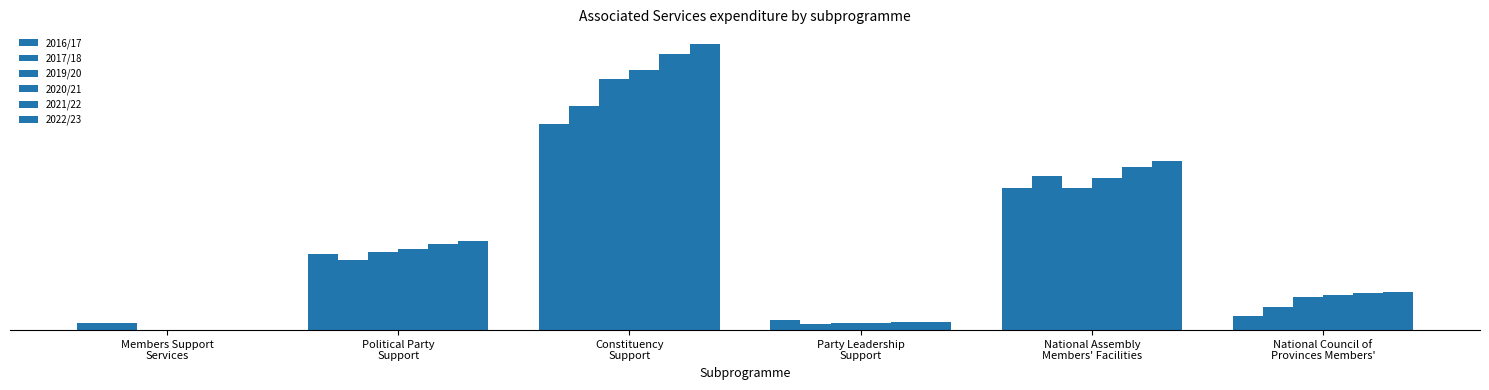

Does the chart contain stacked bars?

No